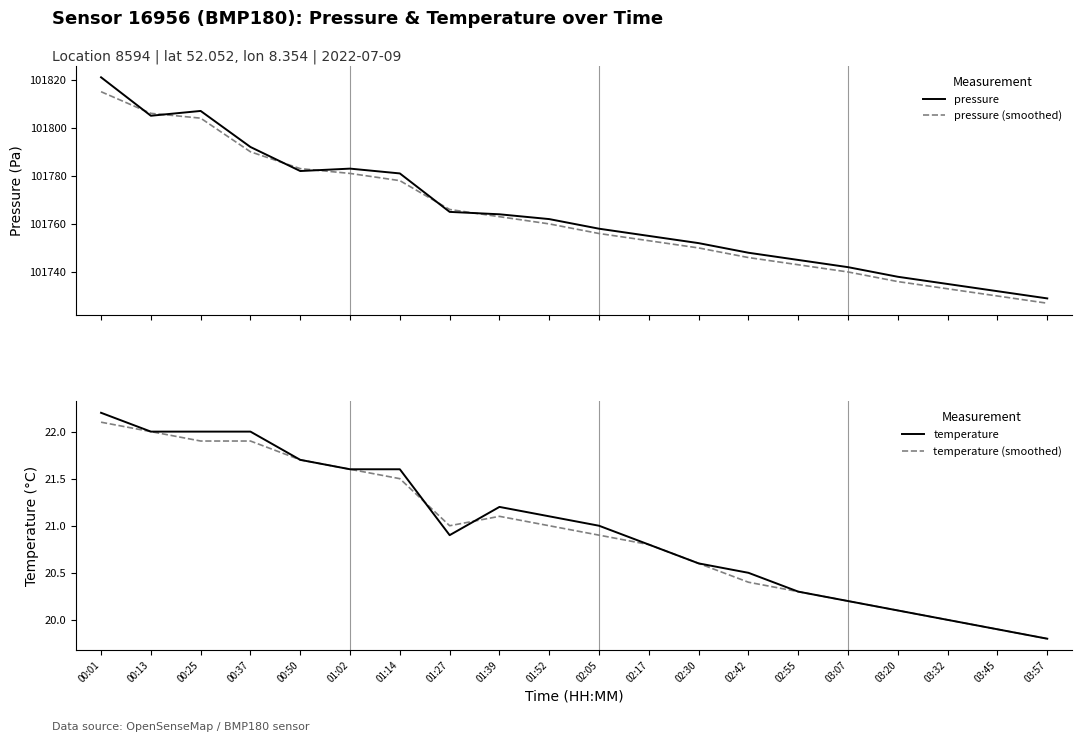

Which series has the widest spread of values?

pressure